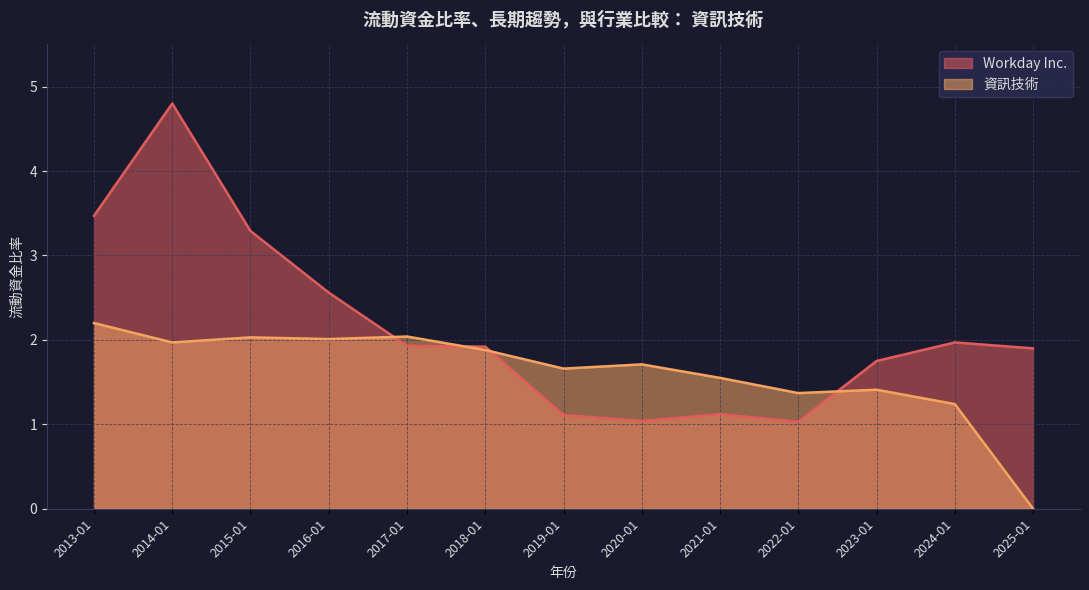

At which category does Workday Inc. reach its first local peak?

2014-01